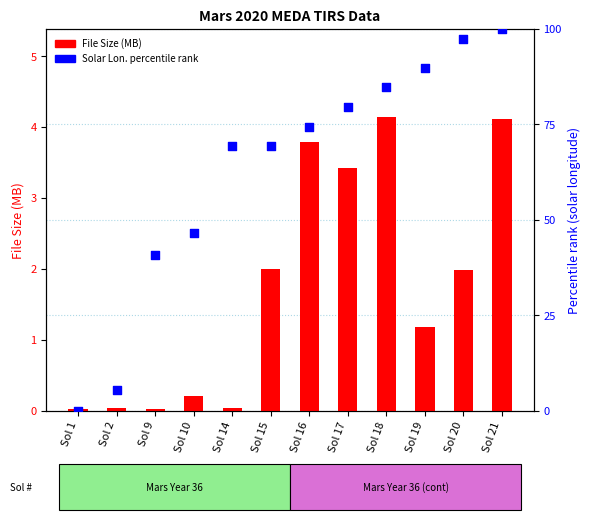

At how many categories does at least one series exceed 22?

10